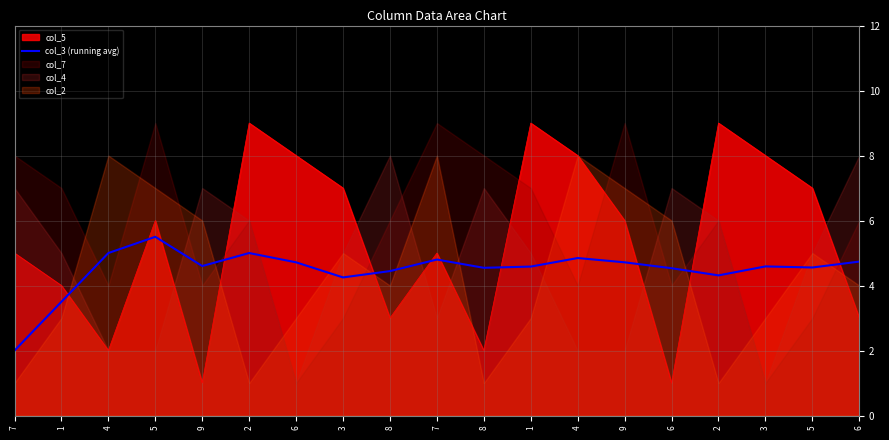

What is the label of the 3rd point from the left?

4